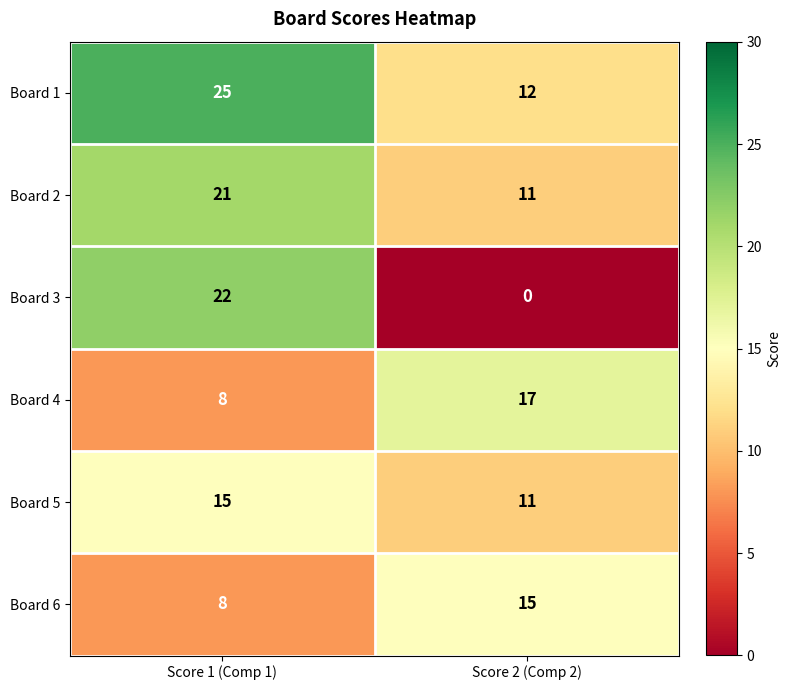

What is the total value across all series at Score 2 (Comp 2)?

66